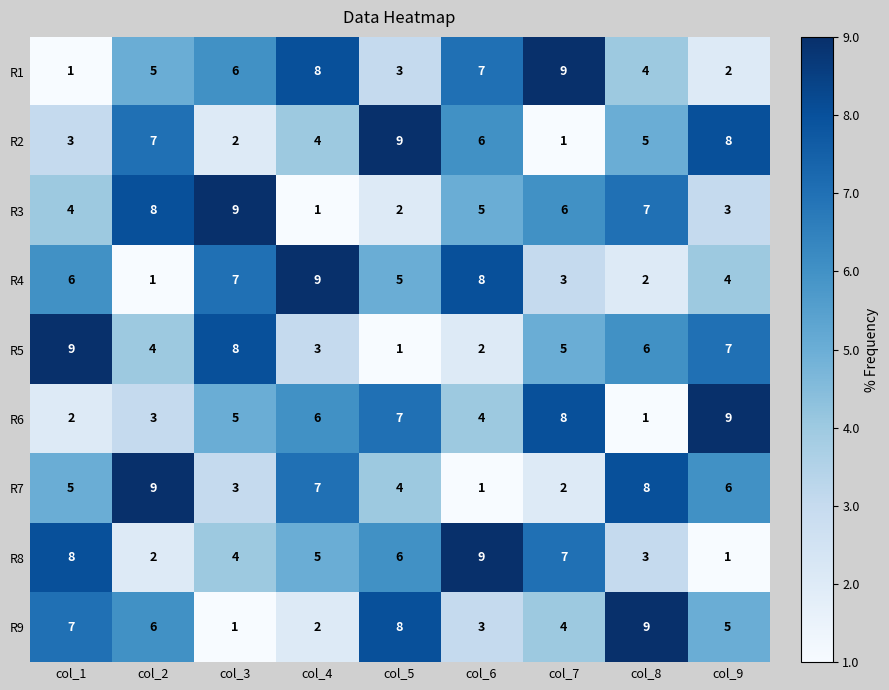

What is the difference between the second highest and second lowest values in the R5 series?

6